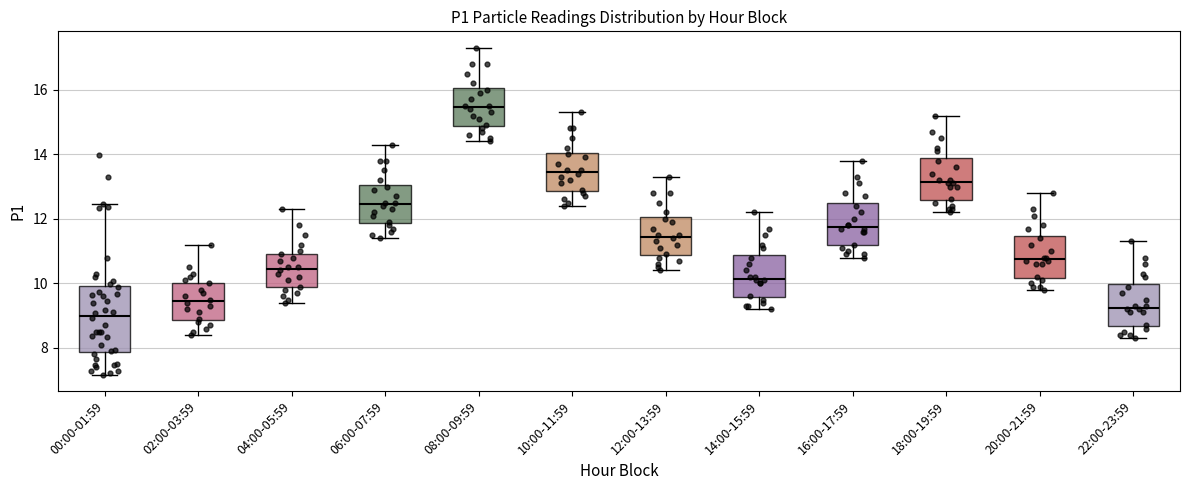

Which box is the tallest, from its lower edge to its upper edge?

00:00-01:59